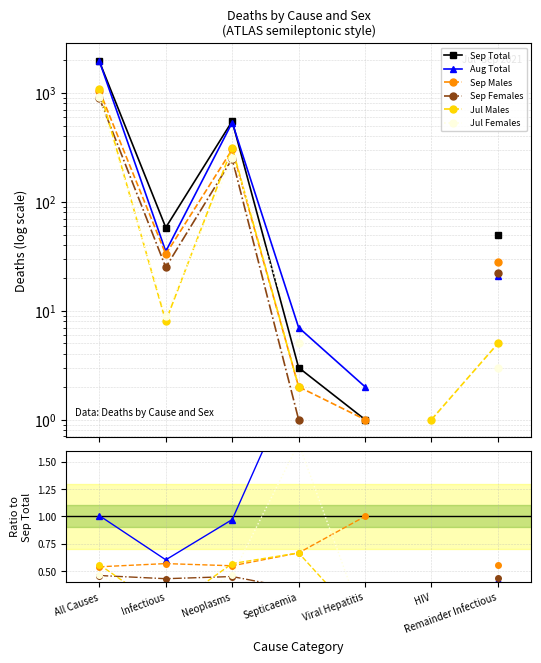

The Jul Females series shows 0.5 at Neoplasms. True or false?

True